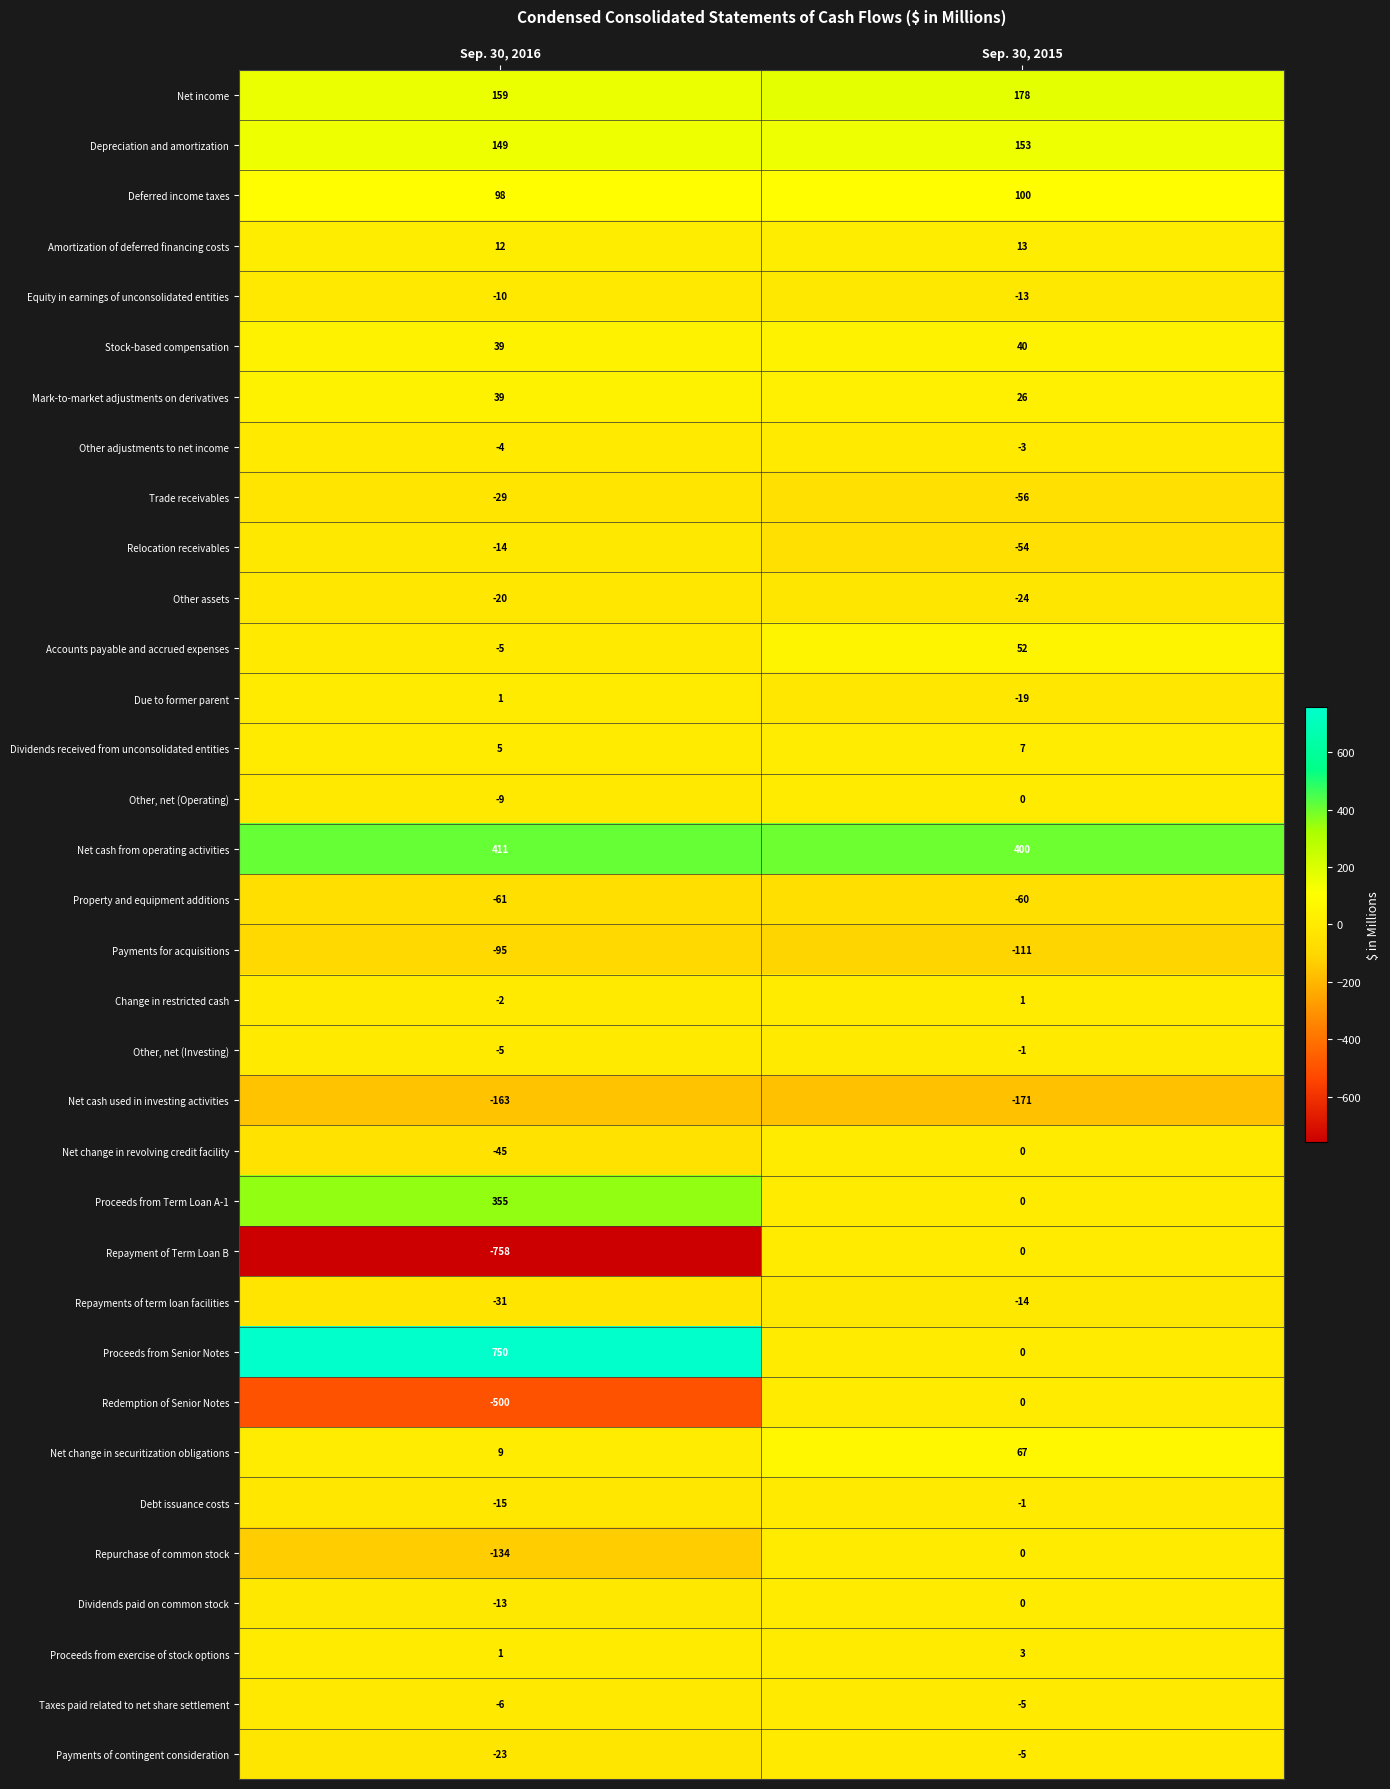

Which series has the widest spread of values?

Repayment of Term Loan B